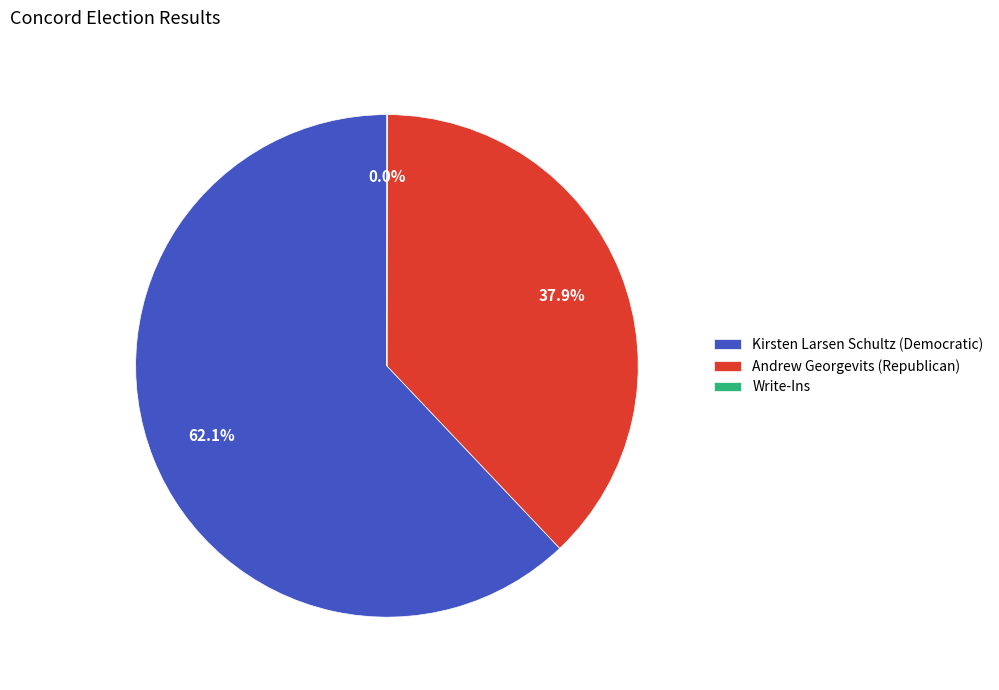

Does any single category account for the majority?

Yes